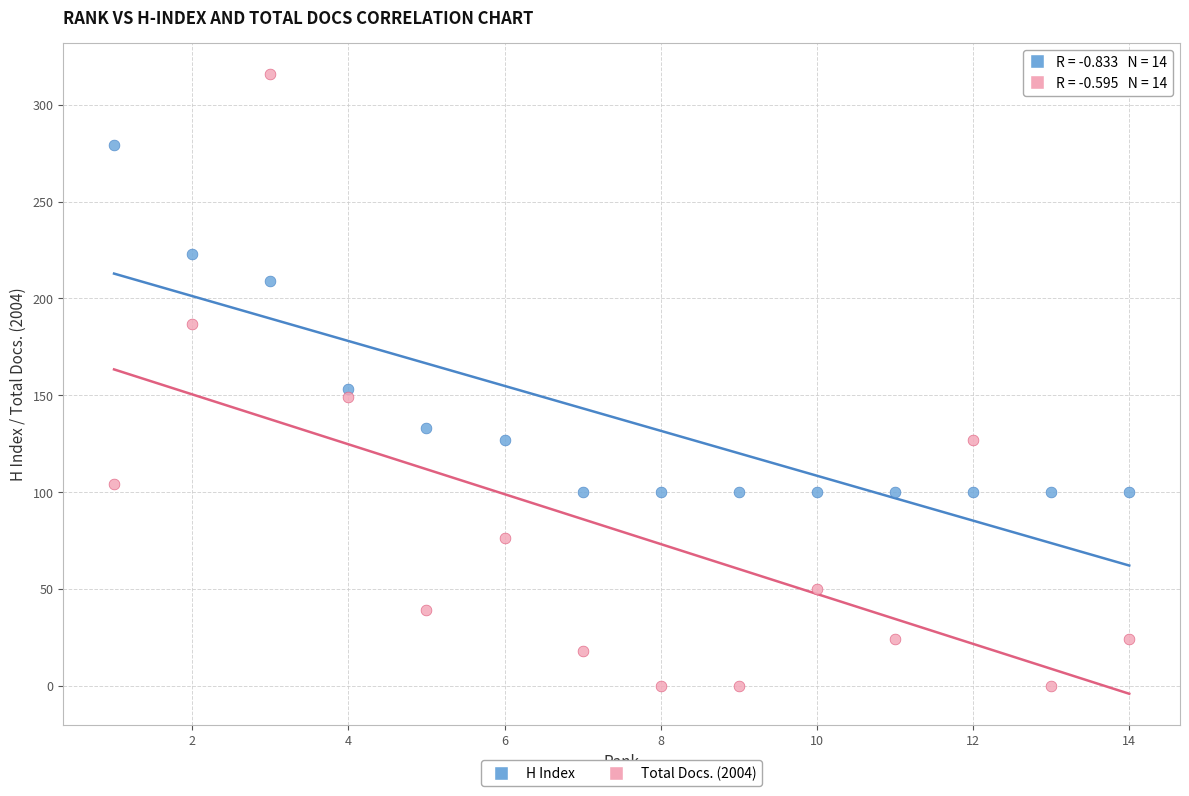

Which series reaches the maximum Y coordinate?

Total Docs. (2004)